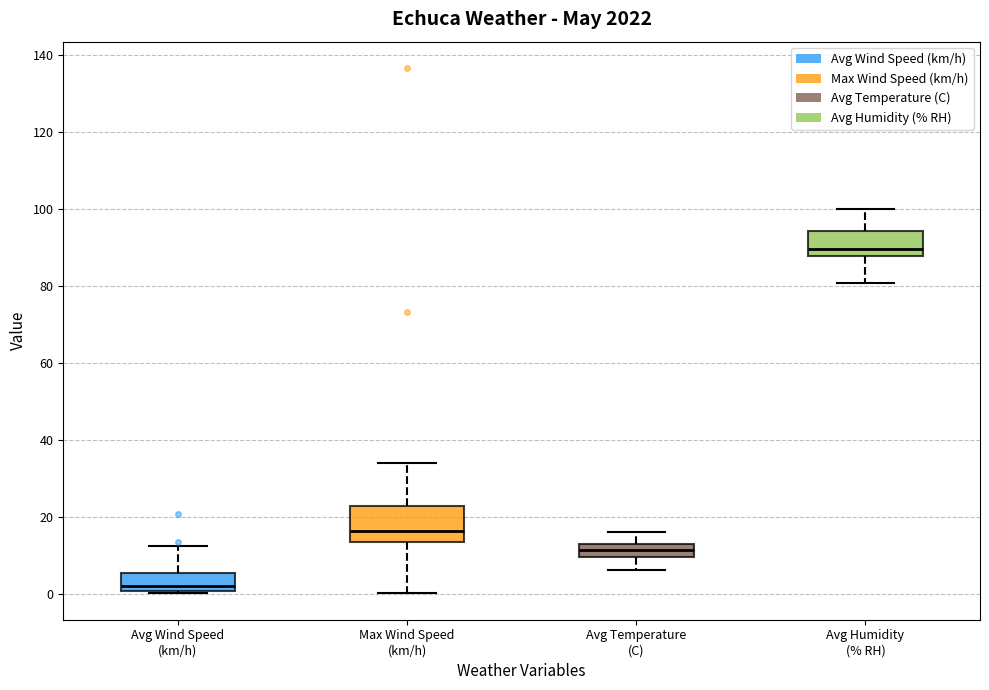

Which box is the tallest, from its lower edge to its upper edge?

Max Wind Speed (km/h)